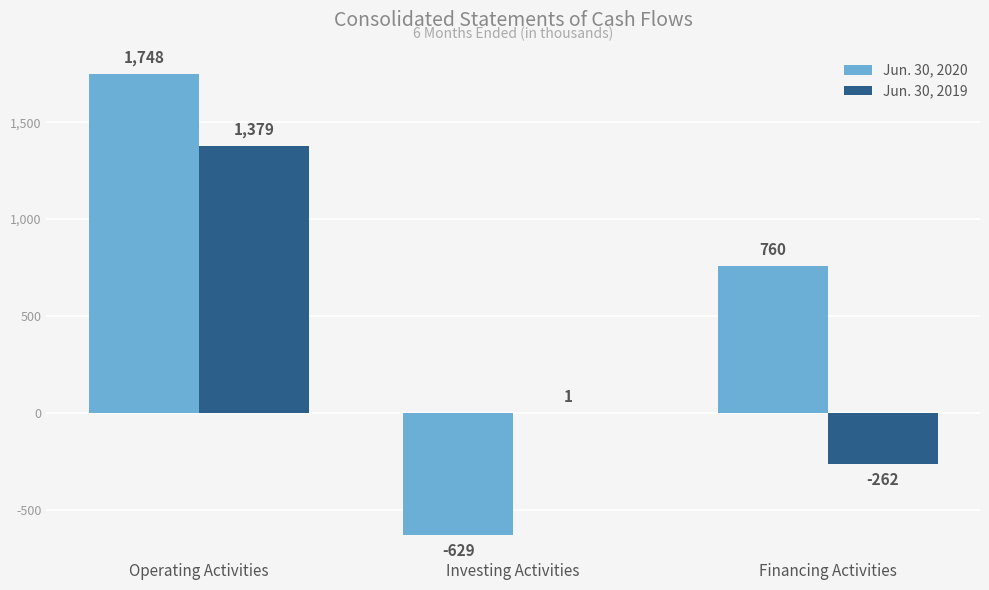

How many Jun. 30, 2020 values are between -629 and 1748?

3